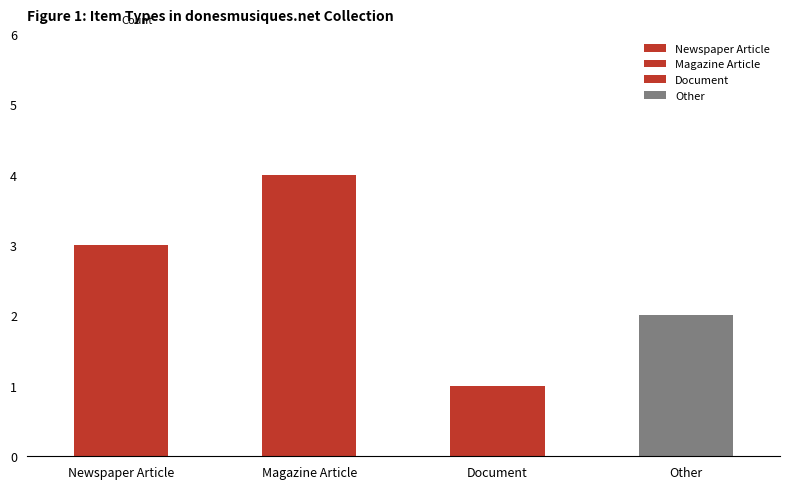

What is the change in value from Magazine Article to Other?

-2